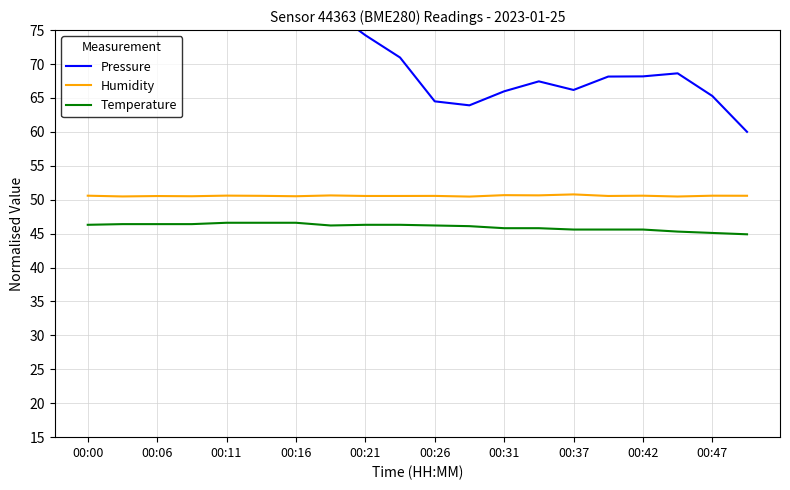

The value of Temperature at 00:37 is 29.6. True or false?

False